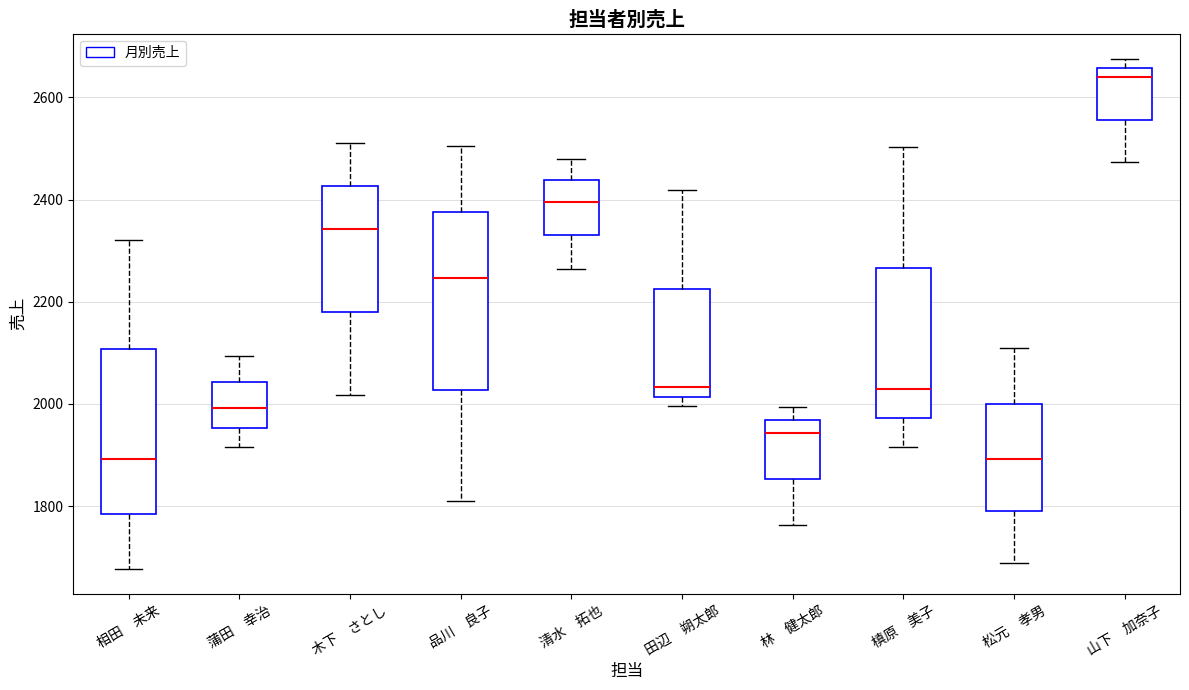

Reading left to right, read every box against the y-axis: the position of its median line, the range the box covers, and the ends of its whiskers. The values are not printed on the chart, so give them approximately, as read against the axis.

相田 未来: median 1900, box 1780 to 2100, whiskers 1680 to 2320
蒲田 幸治: median 2000, box 1960 to 2040, whiskers 1920 to 2100
木下 さとし: median 2340, box 2180 to 2420, whiskers 2020 to 2520
品川 良子: median 2240, box 2020 to 2380, whiskers 1820 to 2500
清水 拓也: median 2400, box 2340 to 2440, whiskers 2260 to 2480
田辺 朔太郎: median 2040, box 2020 to 2220, whiskers 2000 to 2420
林 健太郎: median 1940, box 1860 to 1960, whiskers 1760 to 2000
槙原 美子: median 2020, box 1980 to 2260, whiskers 1920 to 2500
松元 孝男: median 1900, box 1800 to 2000, whiskers 1680 to 2100
山下 加奈子: median 2640, box 2560 to 2660, whiskers 2480 to 2680